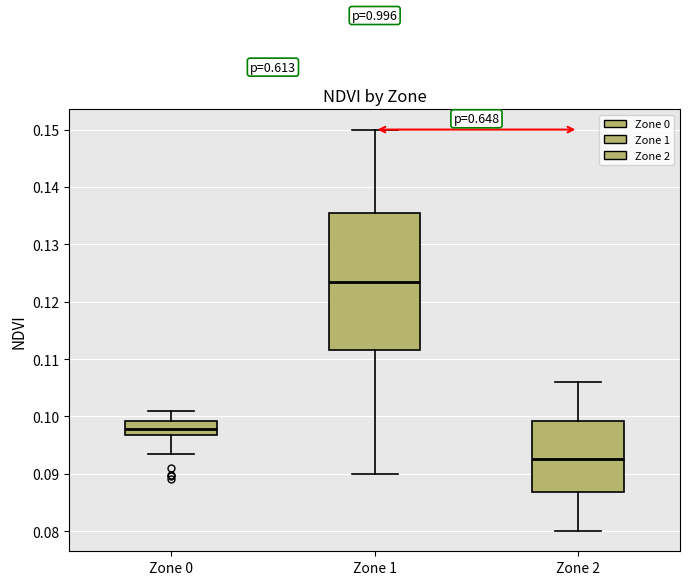

Which box's median line is the highest?

Zone 1